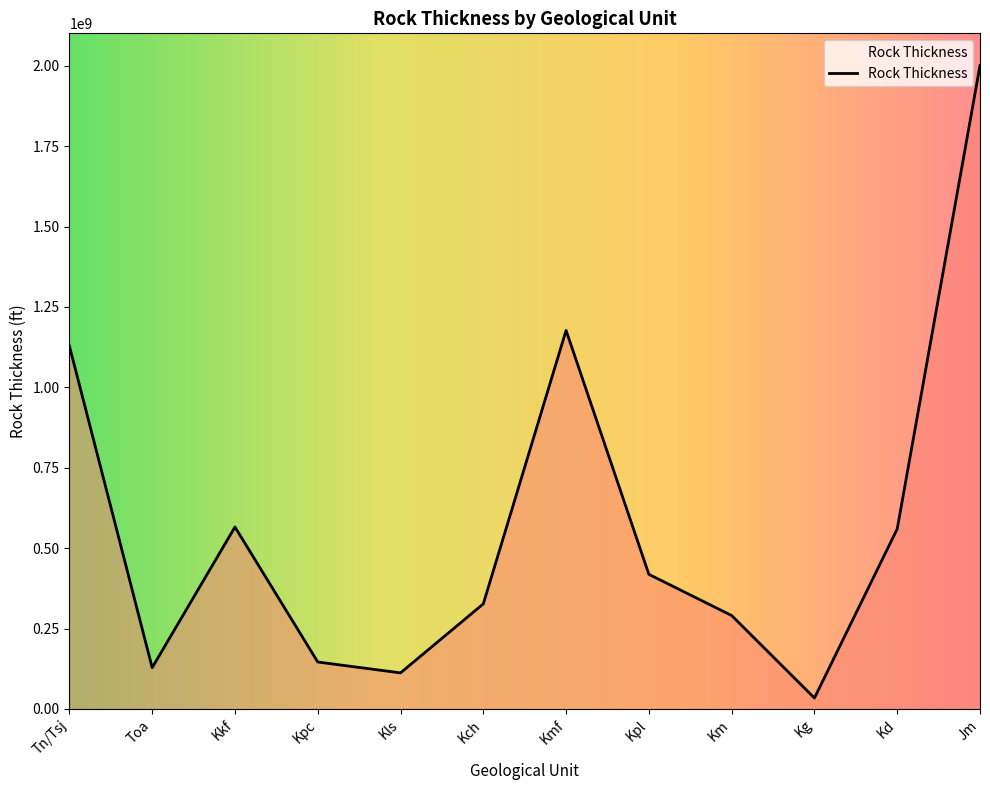

At which label does the data first exceed 418492810?

Tn/Tsj